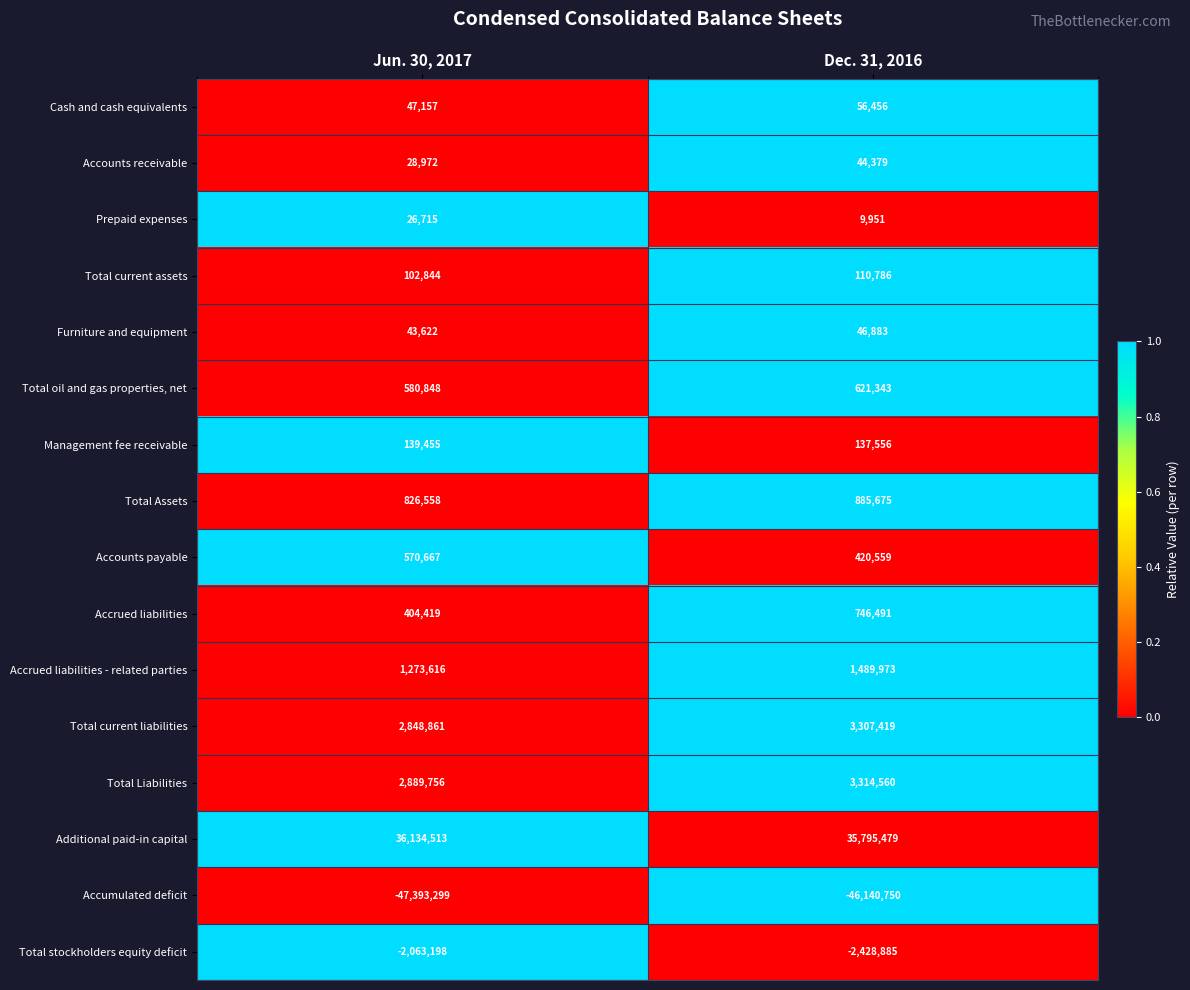

What is the minimum value for Accrued liabilities - related parties?

1273616